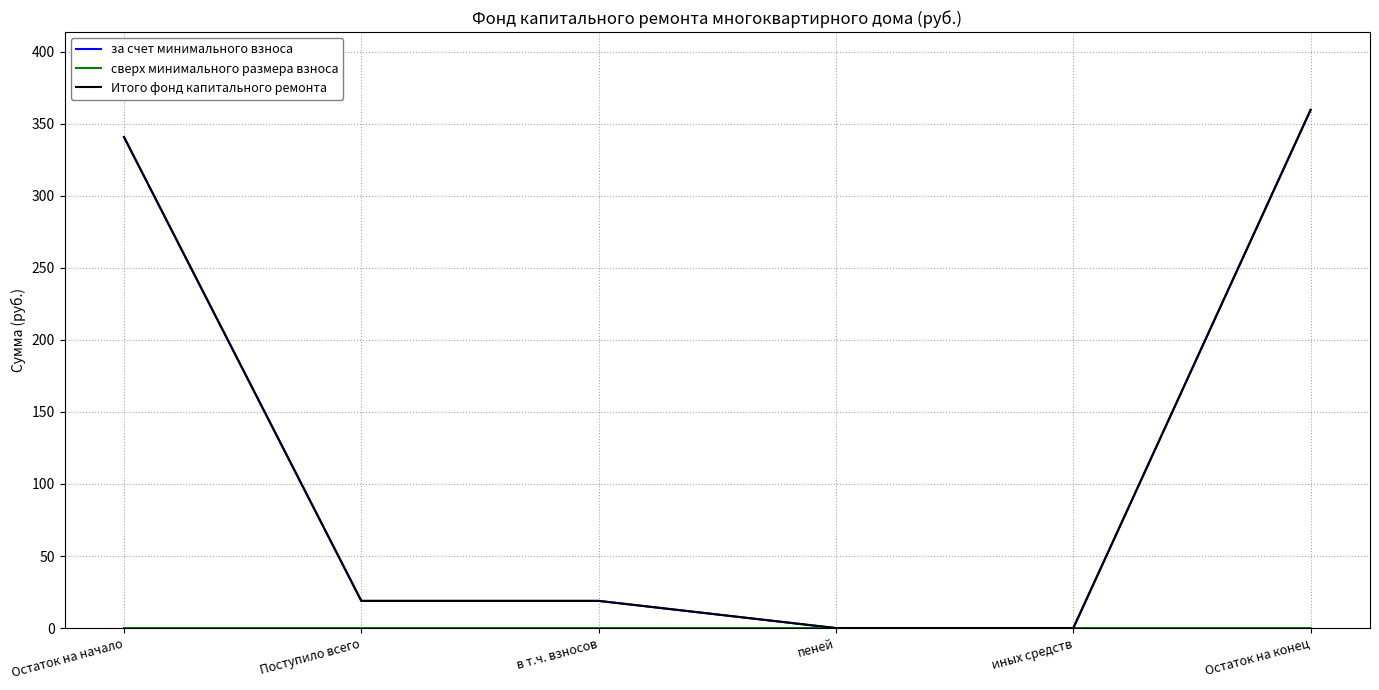

Does the chart display data point markers on the line(s)?

No